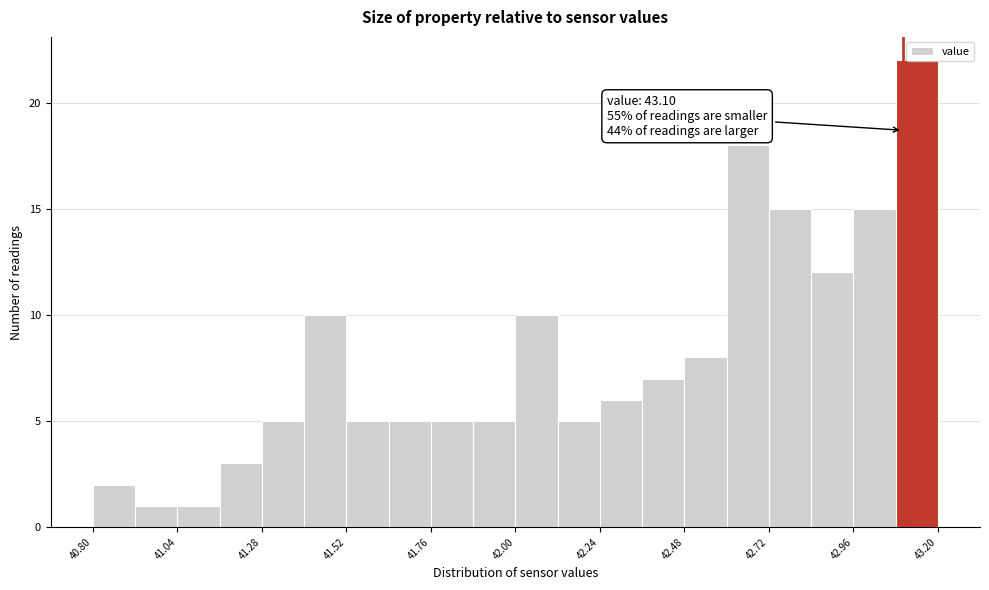

Read against the x-axis, roughly where is the centre of the tallest bar?

43.15